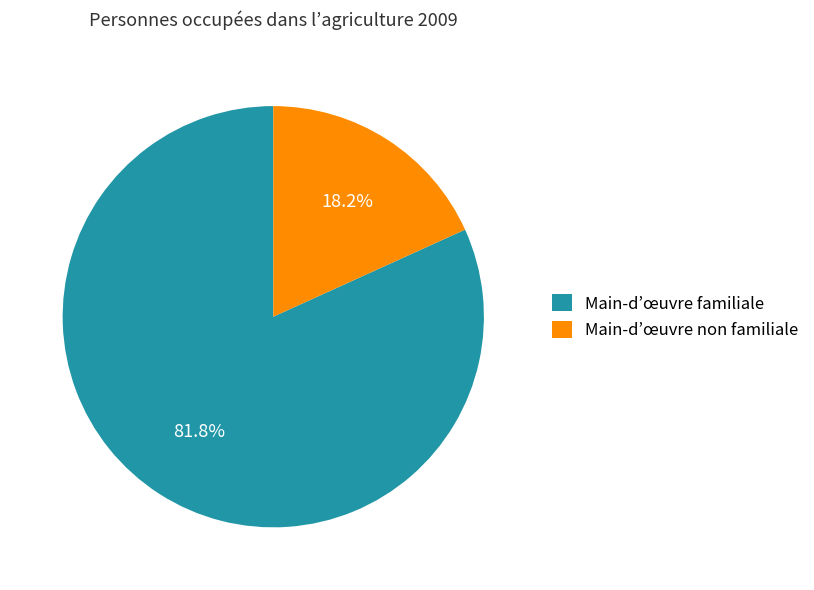

To the nearest percent, what percentage of the pie is Main-d’œuvre non familiale?

18%